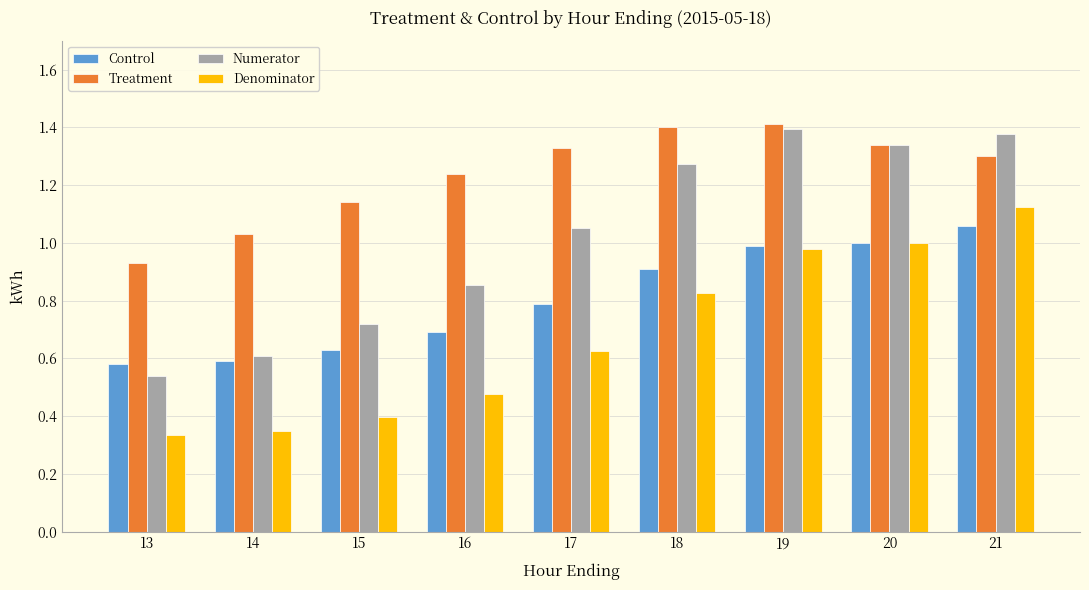

How many bars are there in each group?

4